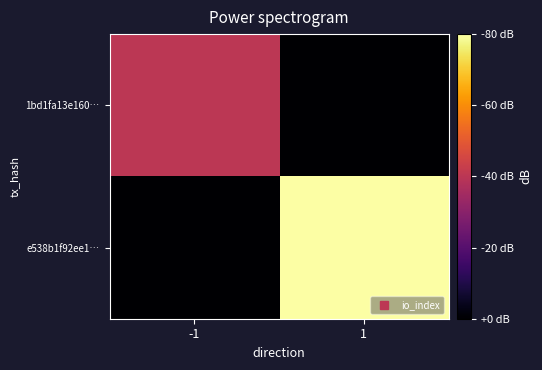

What is the total value across all series at -1?

1